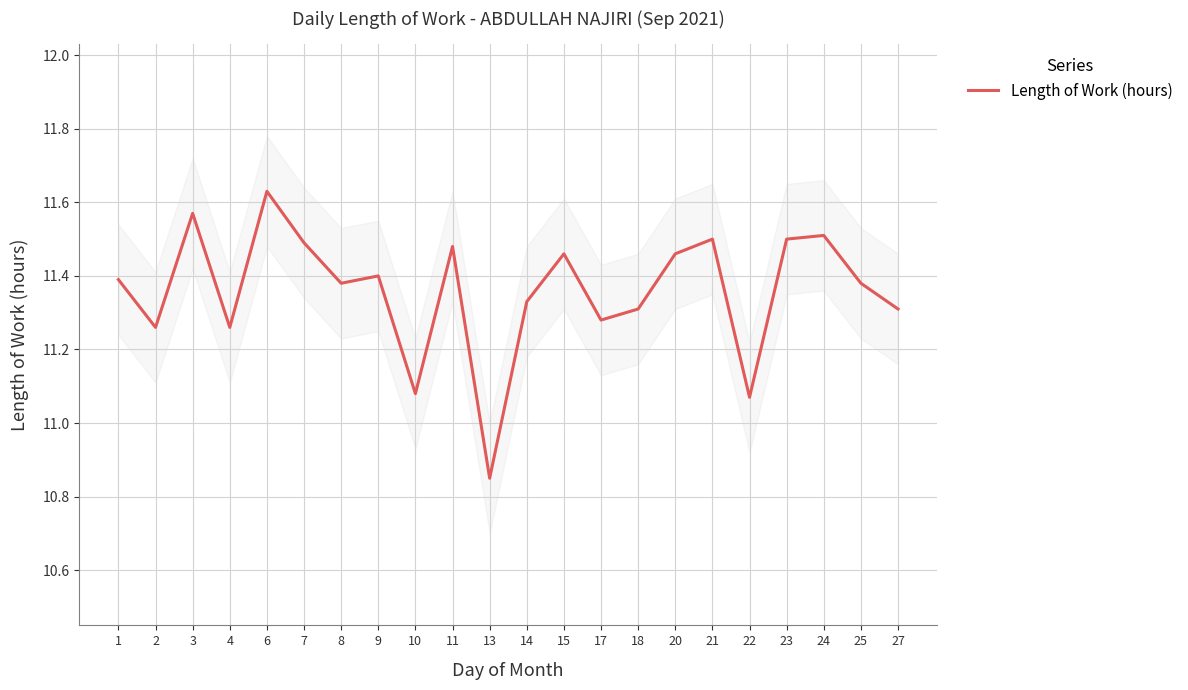

Reading left to right, what are all the values shown in this chart?

1=11.4	2=11.3	3=11.6	4=11.3	6=11.6	7=11.5	8=11.4	9=11.4	10=11.1	11=11.5	13=10.8	14=11.3	15=11.5	17=11.3	18=11.3	20=11.5	21=11.5	22=11.1	23=11.5	24=11.5	25=11.4	27=11.3